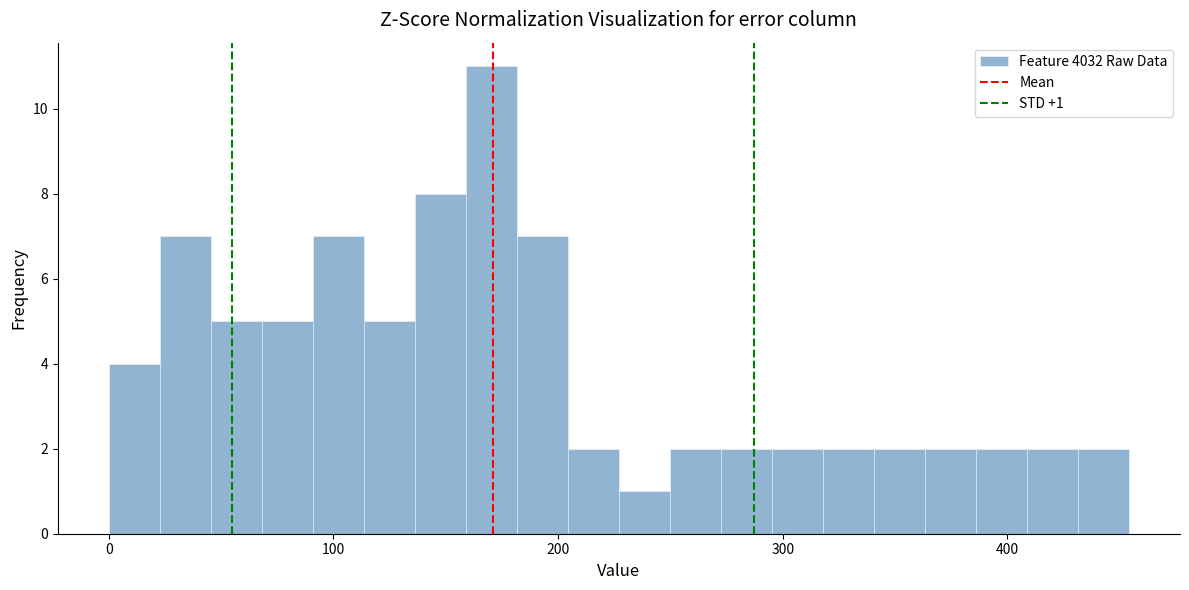

Around what value on the x-axis is the tallest bar? Give the approximate position of its centre, as read against the axis.

170